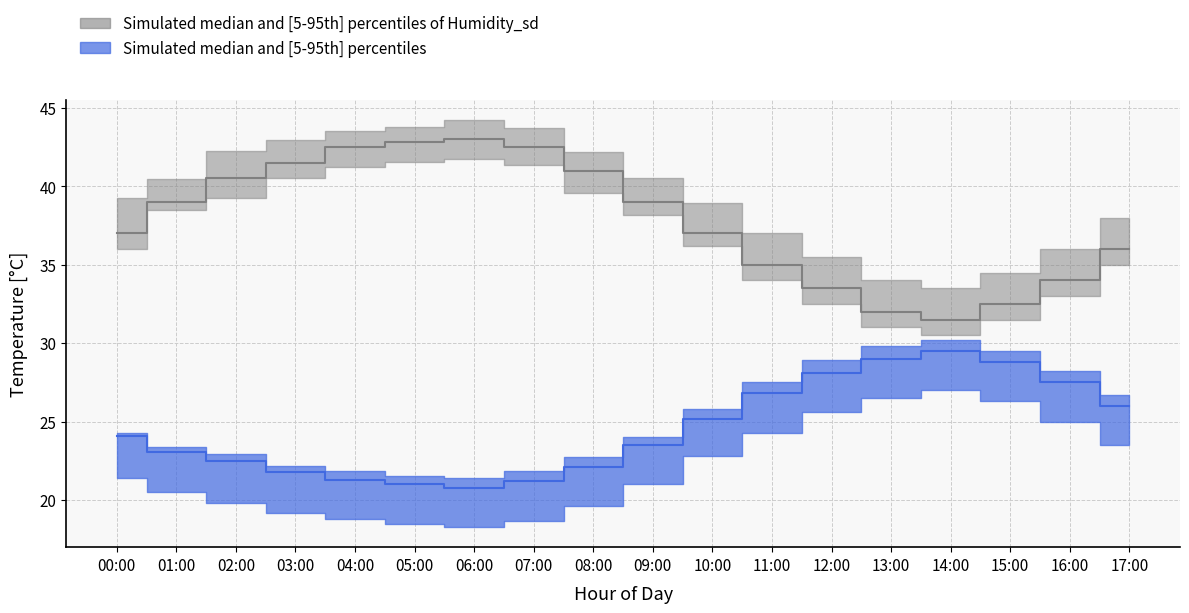

True or false: humidity_low and humidity_high intersect in this chart.

False